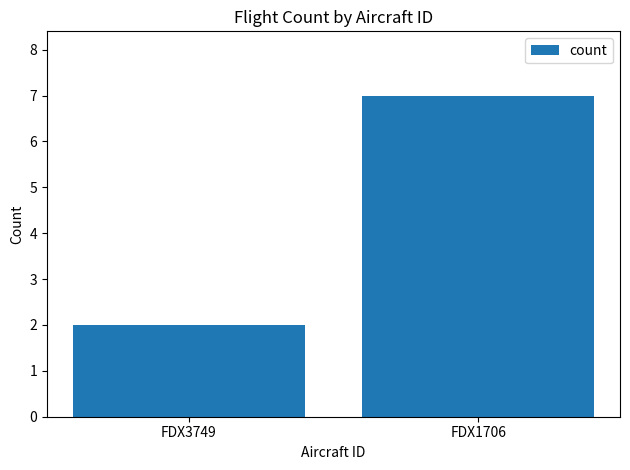

Reading left to right, transcribe all the data shown in this chart.

FDX3749=2	FDX1706=7